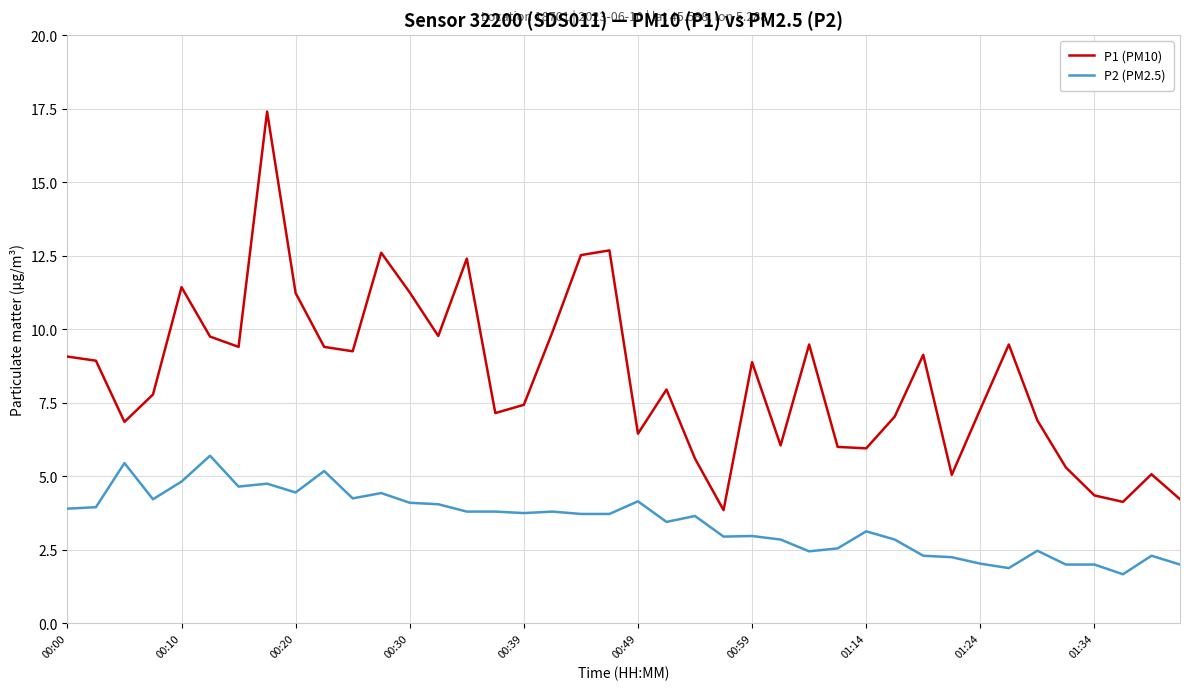

Which series has the largest range (max minus min)?

P1 (PM10)